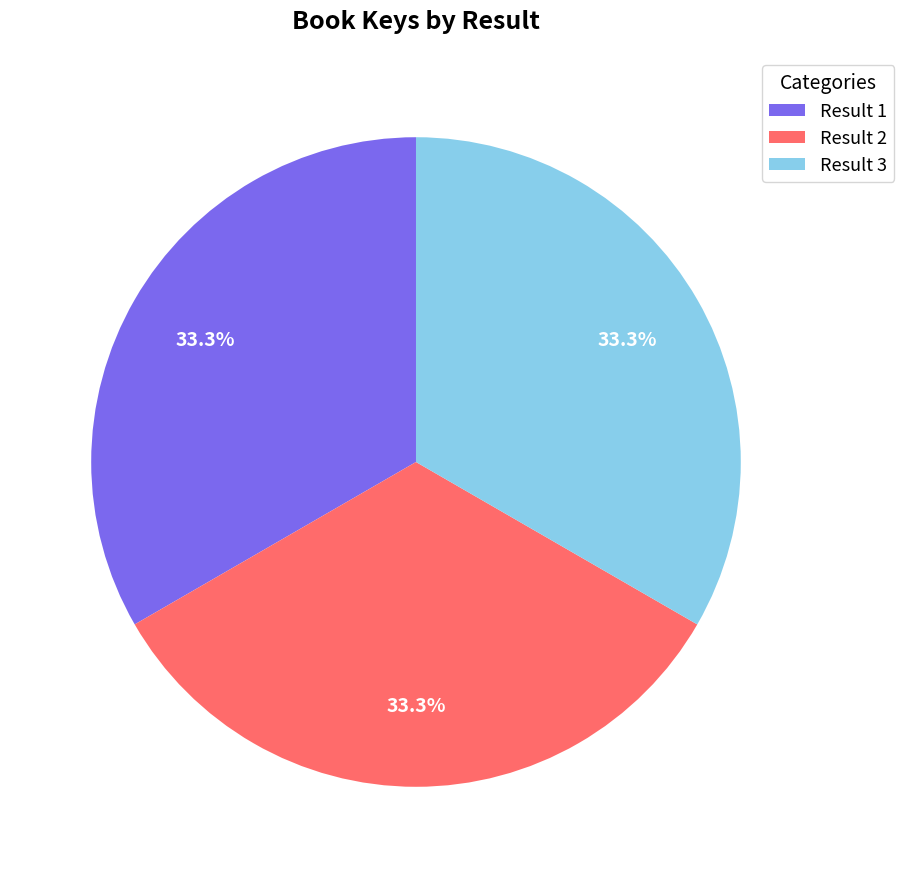

Approximately how many times larger is the value at Result 1 compared to Result 3?

1.0